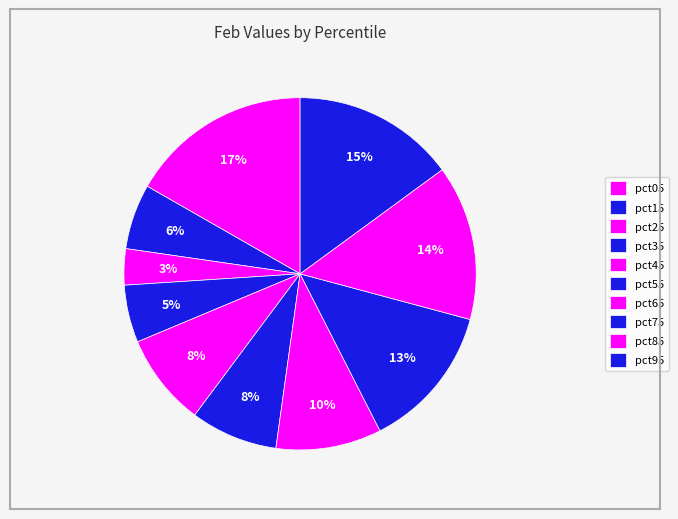

What is the change in value from pct15 to pct85?

+0.1